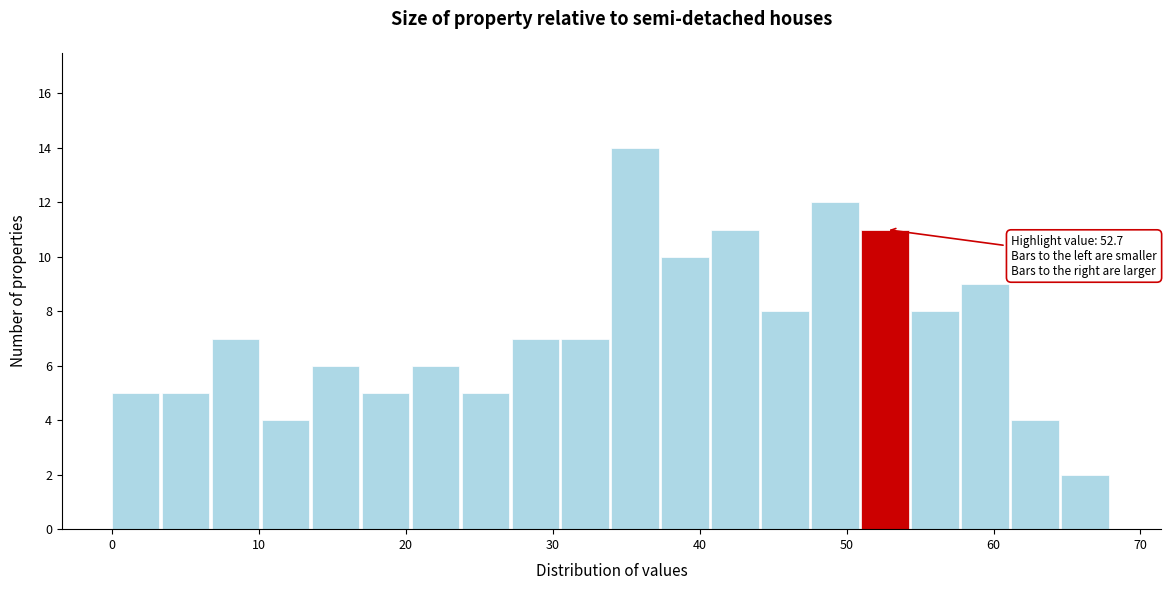

Around what value on the x-axis is the tallest bar? Give the approximate position of its centre, as read against the axis.

36